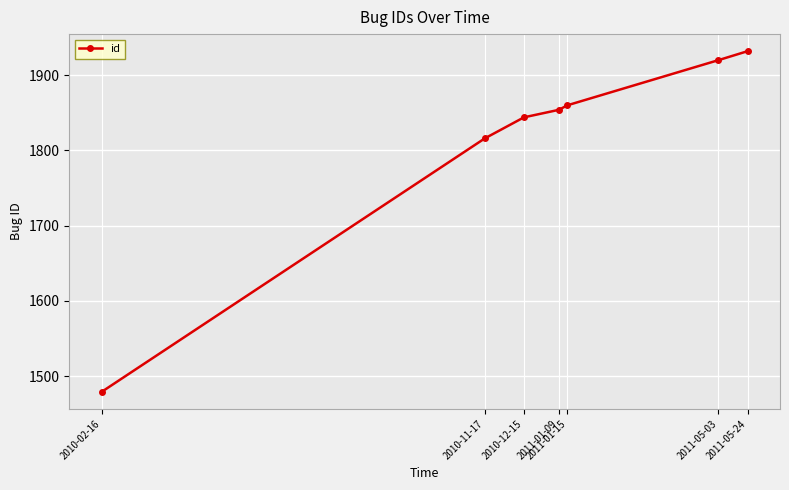

What is the difference between the values at 2011-01-15 and 2011-01-09?

6